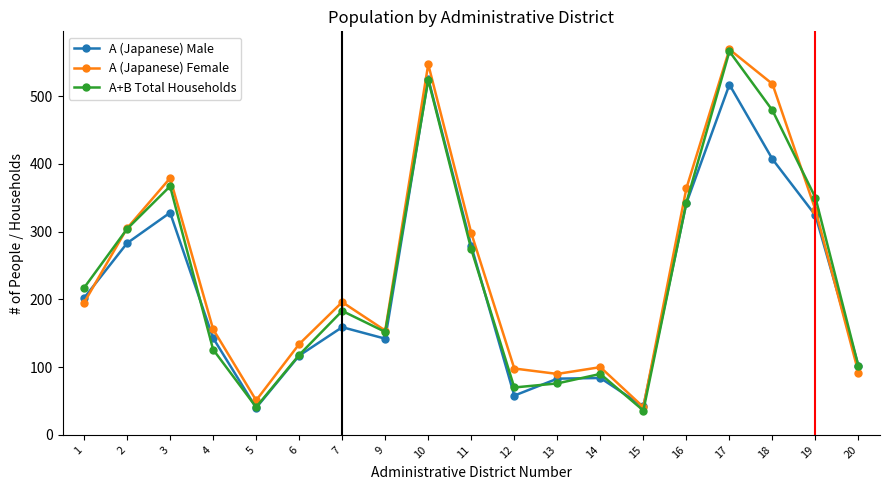

What is the value of the A+B Total Households point at the 2nd from the left?

304